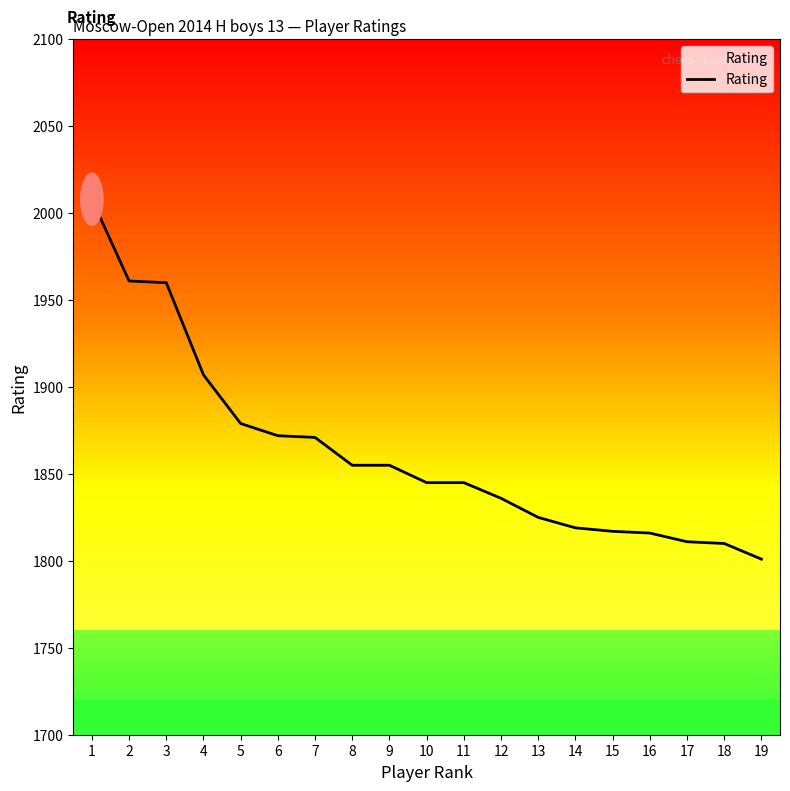

What is the difference between the maximum and minimum values?

207